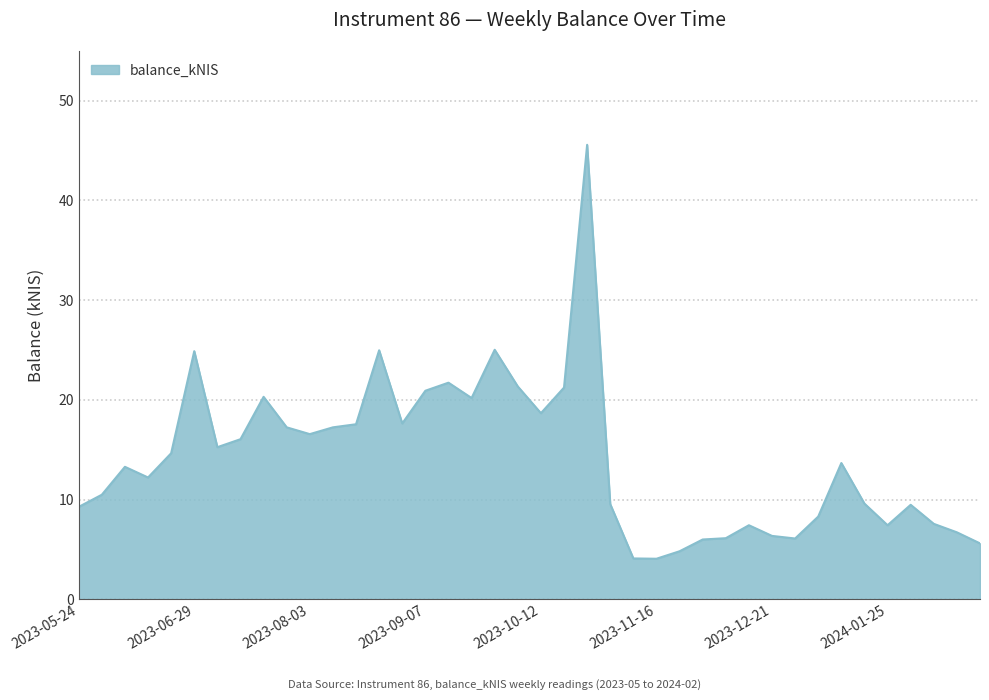

What is the difference between the maximum and minimum values?

41.5